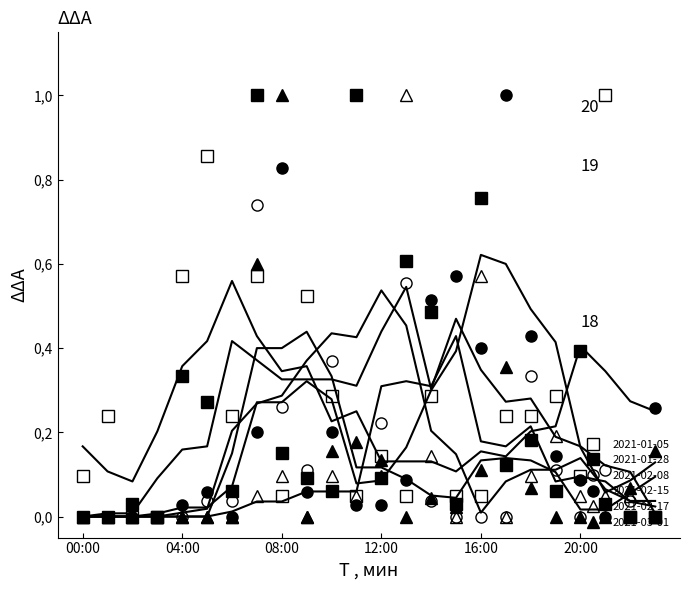

What is the difference between the 2021-03-01 values at 17:00 and 06:00?

0.4